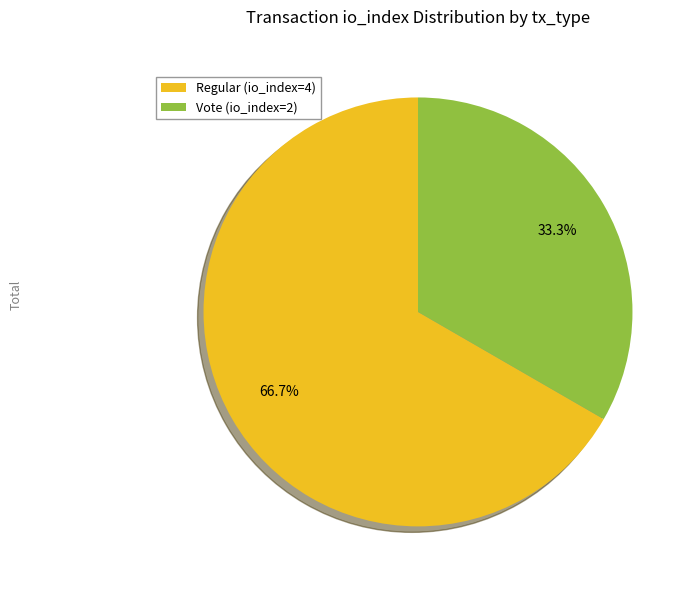

The Vote (io_index=2) slice represents 33% of the pie. True or false?

True